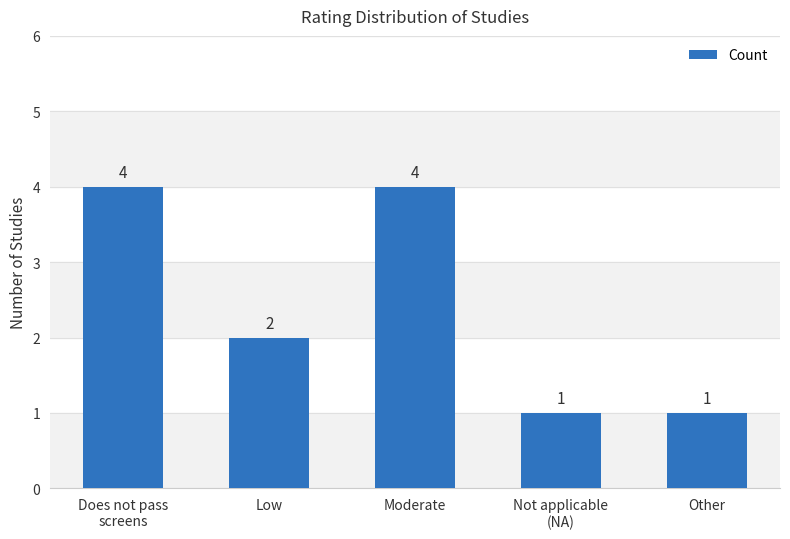

Reading left to right, extract all data points from this chart.

Does not pass
screens=4	Low=2	Moderate=4	Not applicable
(NA)=1	Other=1